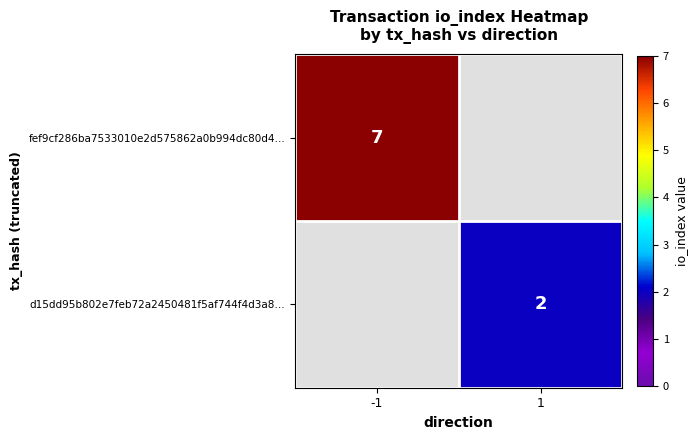

The fef9cf286ba7533010e2d575862a0b994dc80d4… series shows 3 at -1. True or false?

False